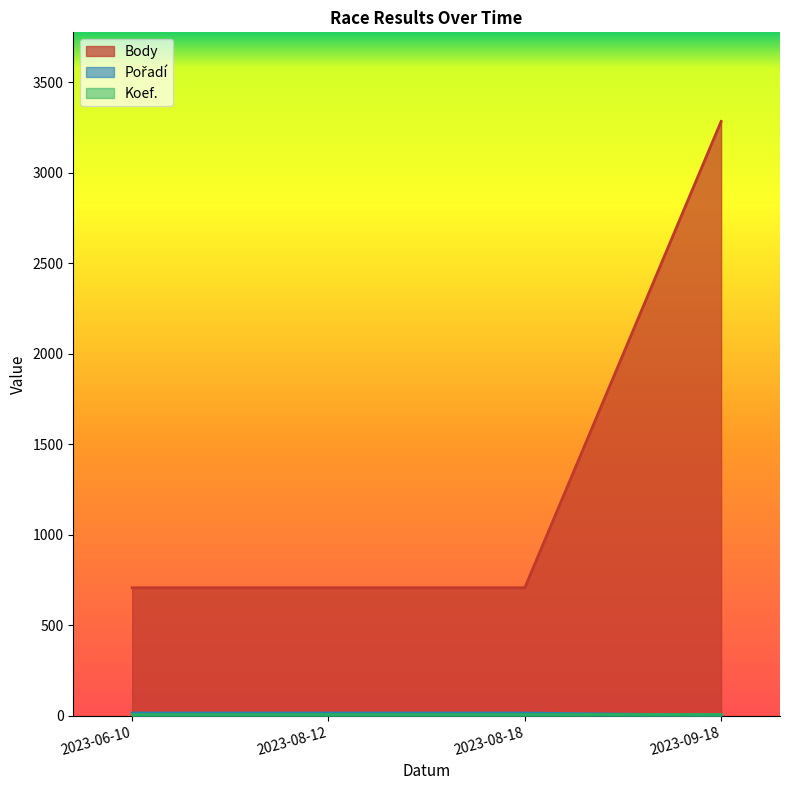

Reading left to right, extract all data points from this chart.

Body: 707	707	707	3283
Pořadí: 15	15	15	3